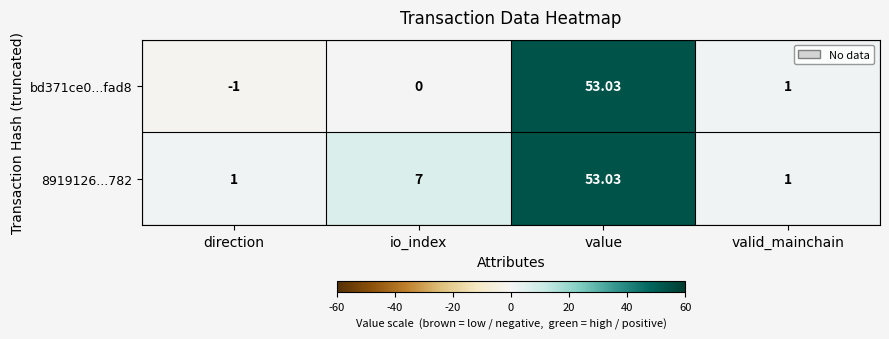

At which category is the sum across all series the highest?

value